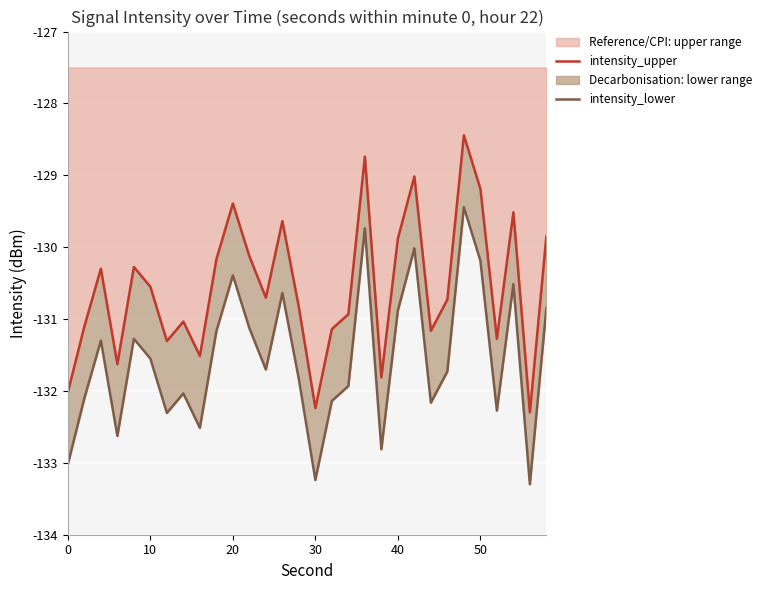

Which series has the largest total across all categories?

intensity_upper